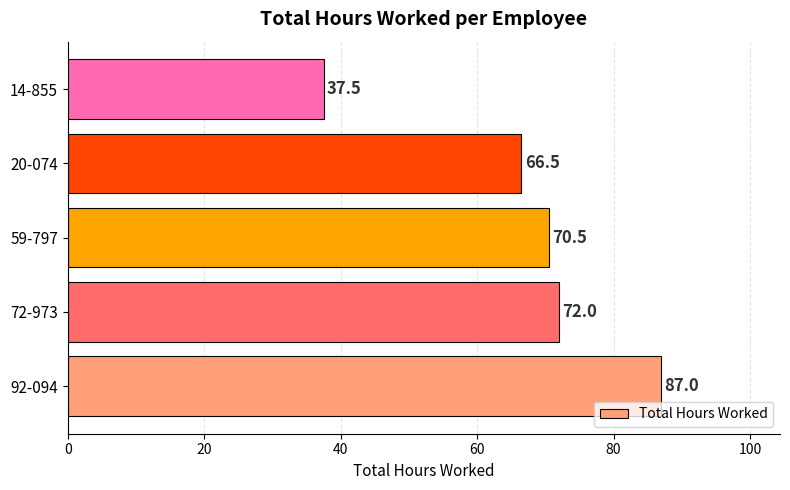

Are the bars grouped side by side (vs. stacked)?

No